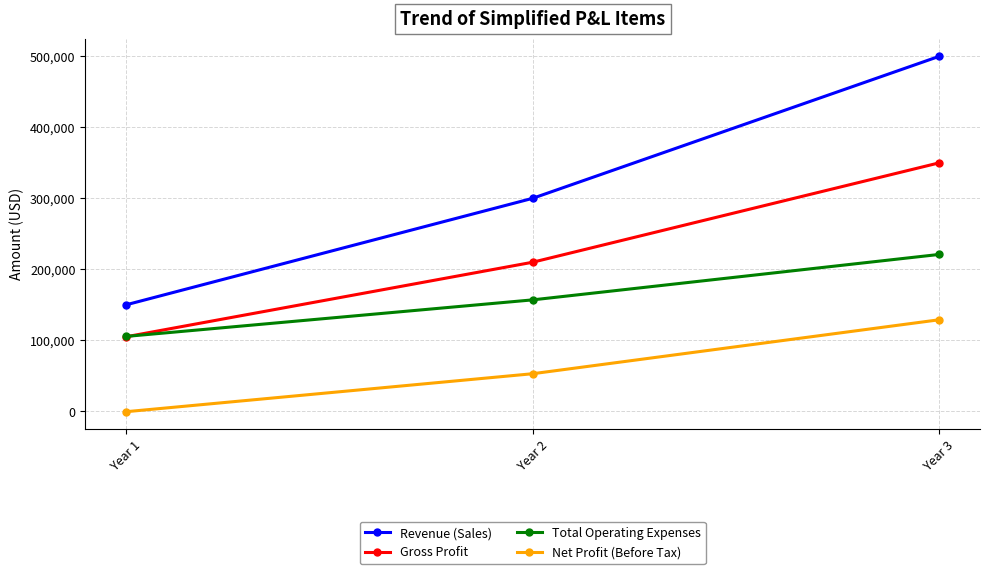

Where is Gross Profit nearest to the value 227500?

Year 2